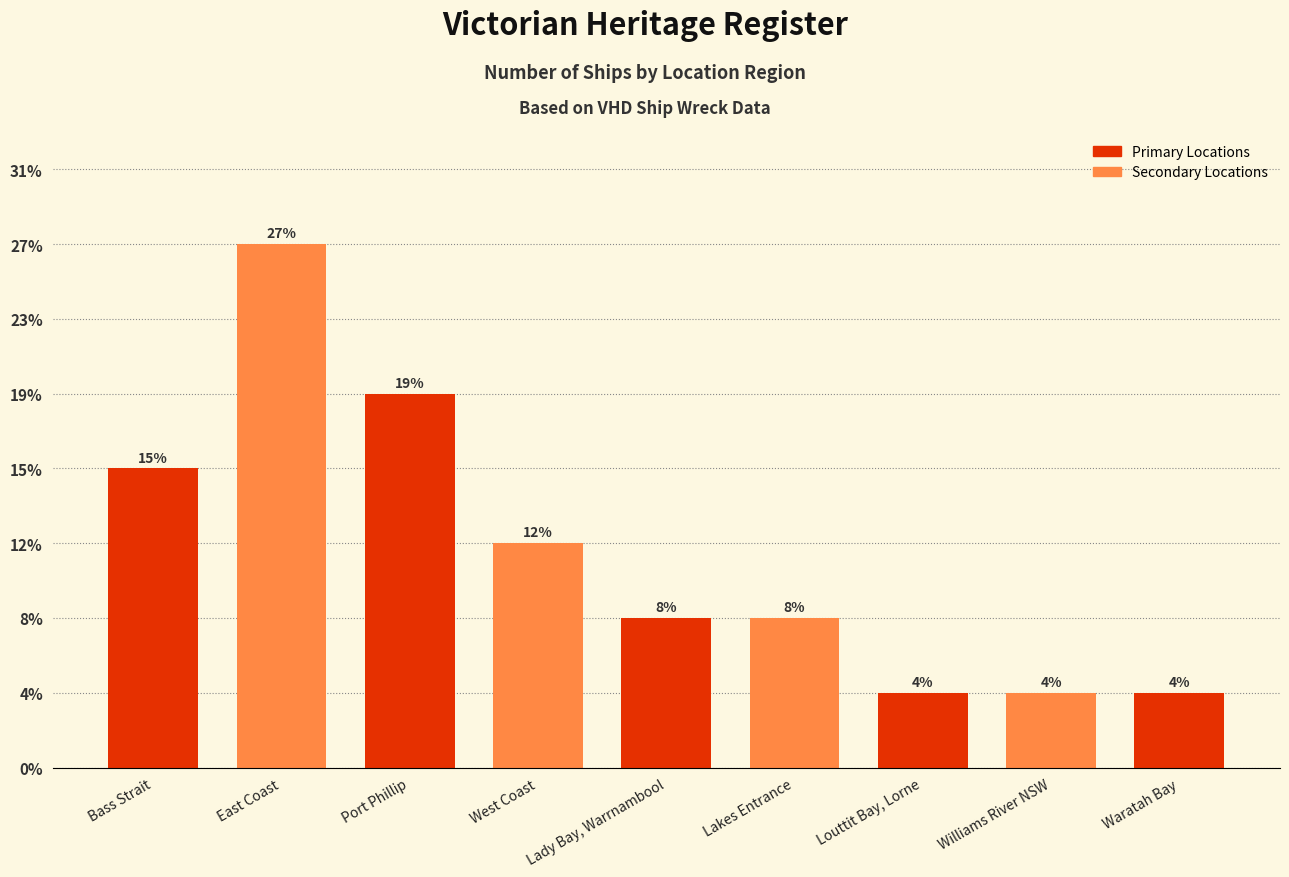

Are the bars horizontal?

No